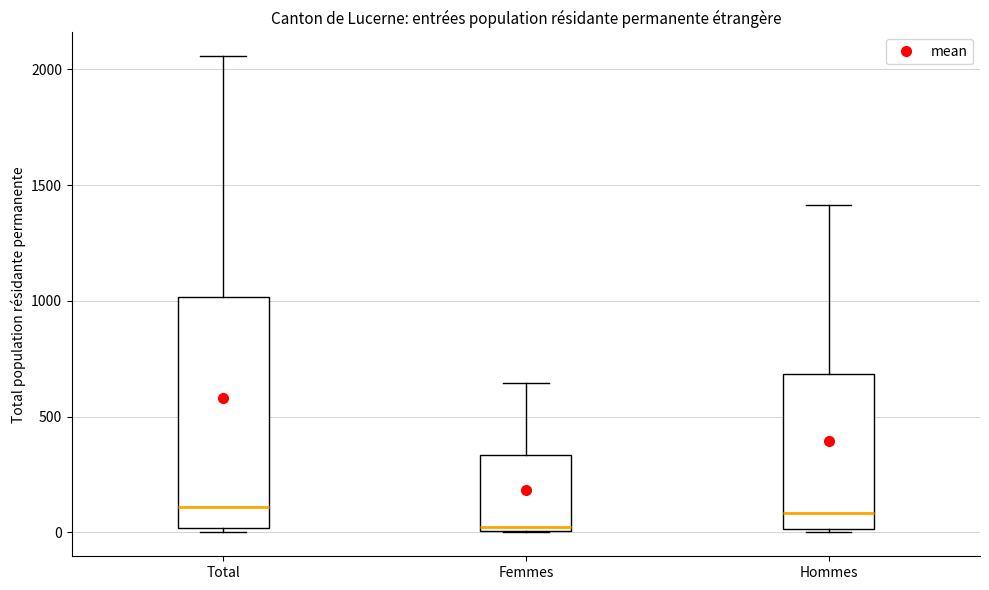

Where is the lower edge of the box for Femmes on the y-axis? The values are not printed on the chart, so give them approximately, as read against the axis.

0